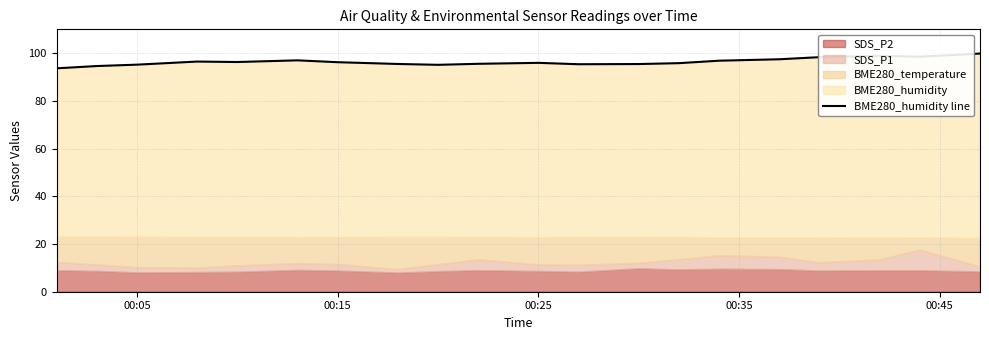

True or false: there are more than 0 points higher than both neighbors.

True